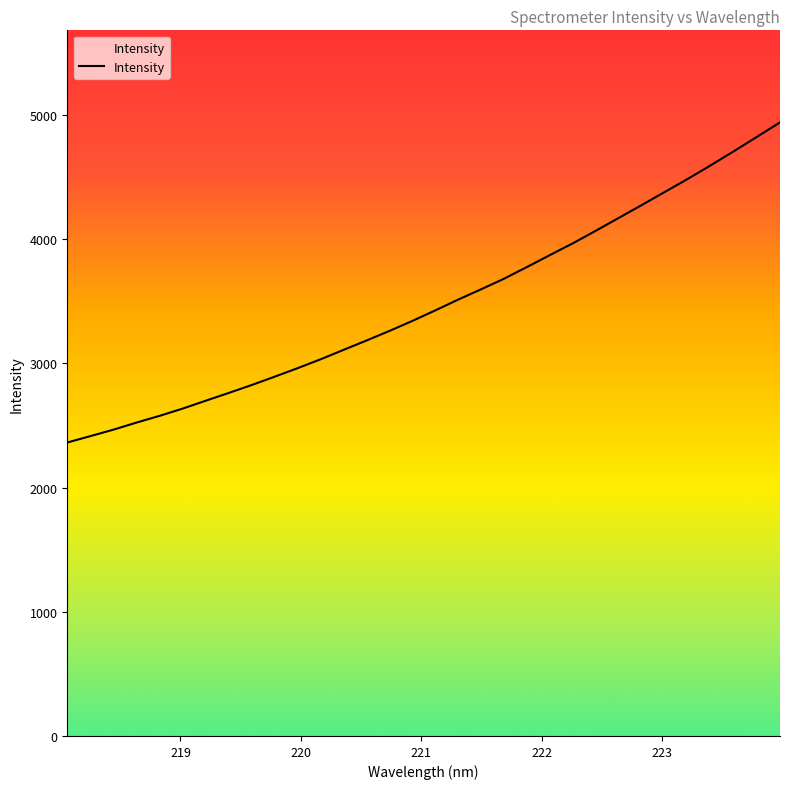

Which label corresponds to the smallest value in the chart?

218.0596